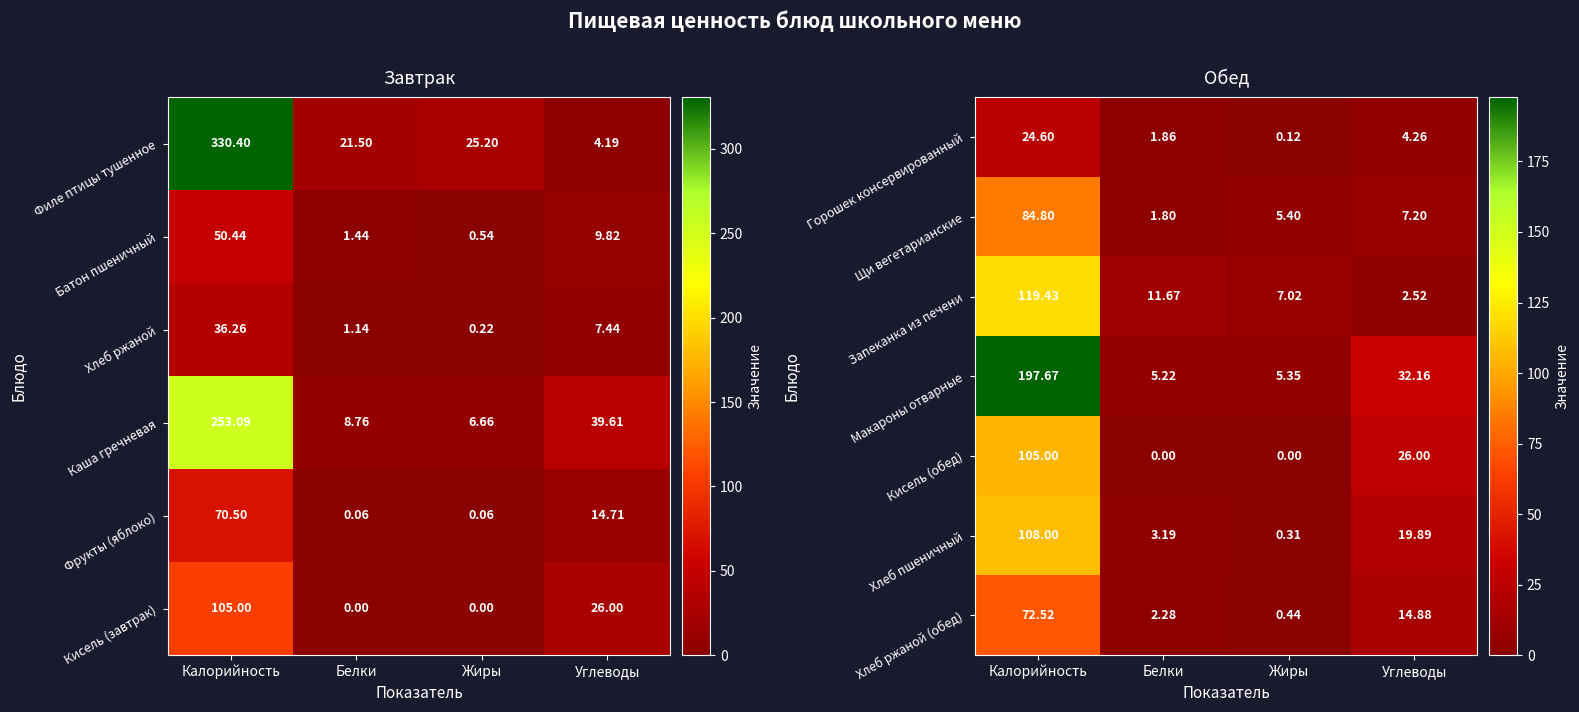

What value does the Щи вегетарианские series have at Калорийность?

84.8